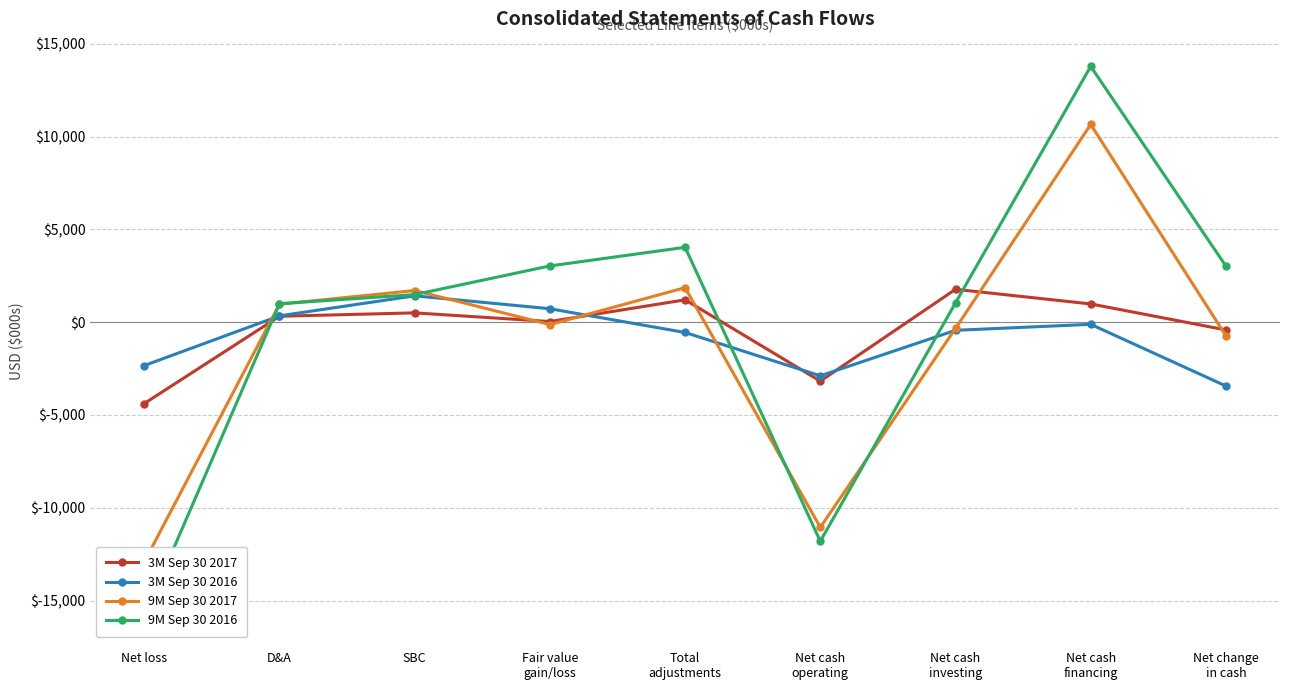

What is the difference between the second highest and minimum values in the 9M Sep 30 2016 series?

19874